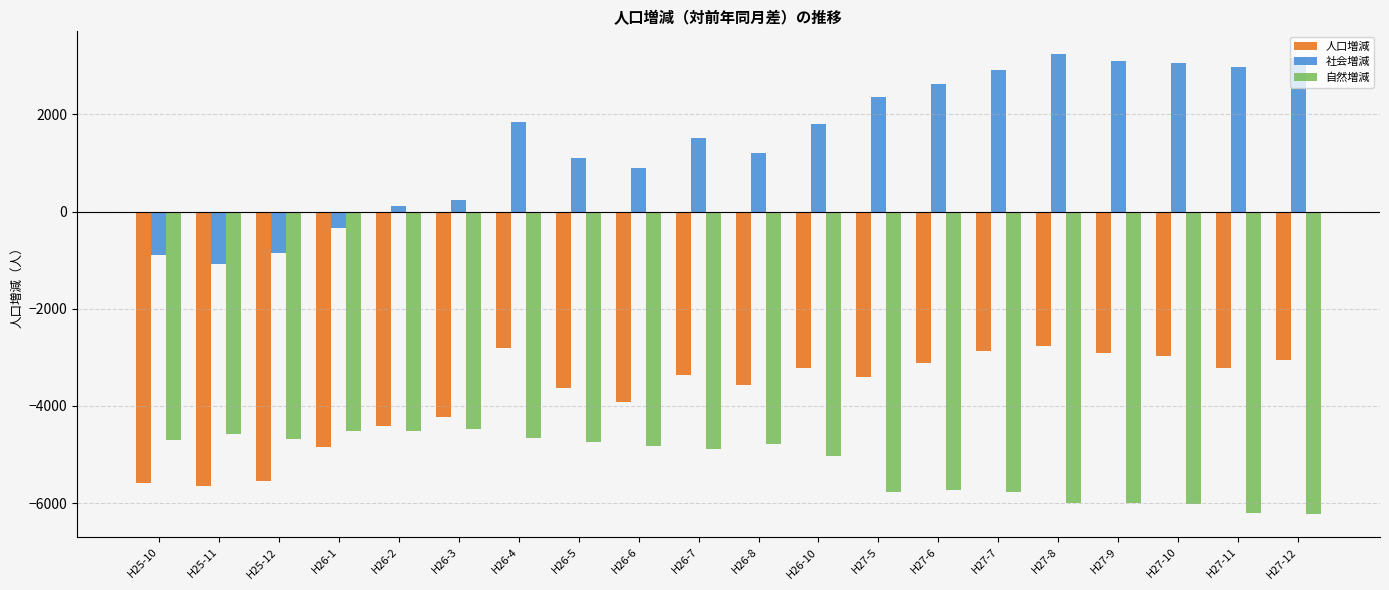

What is the maximum value for 自然増減?

-4478